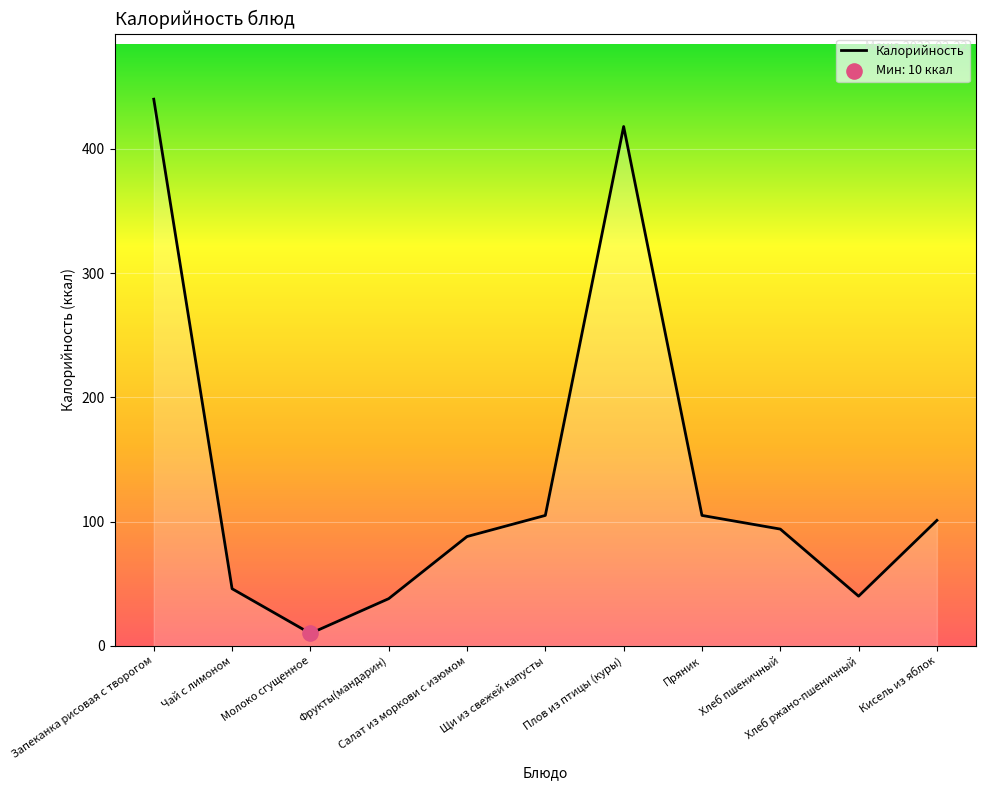

Which has a higher value, Пряник or Чай с лимоном?

Пряник